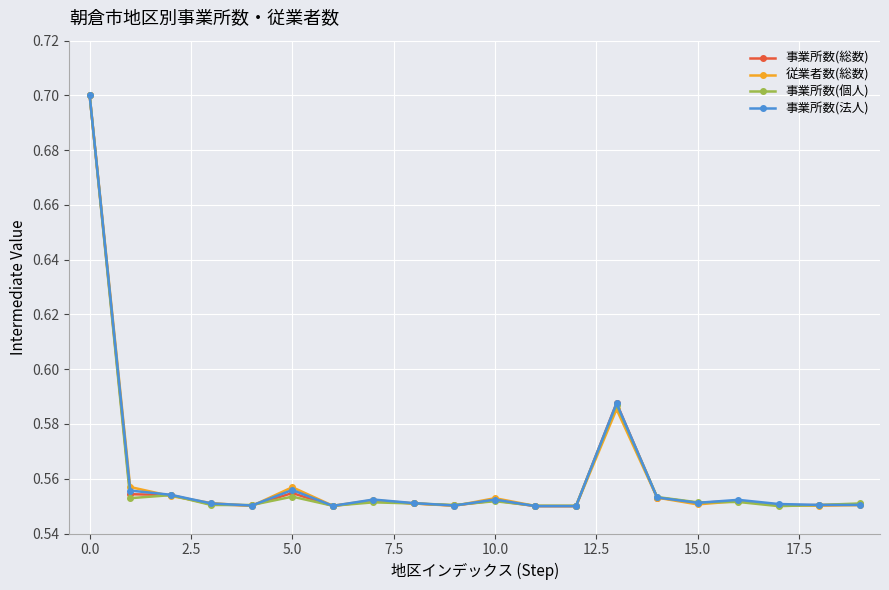

How many 事業所数(法人) values are between 0 and 1?

20